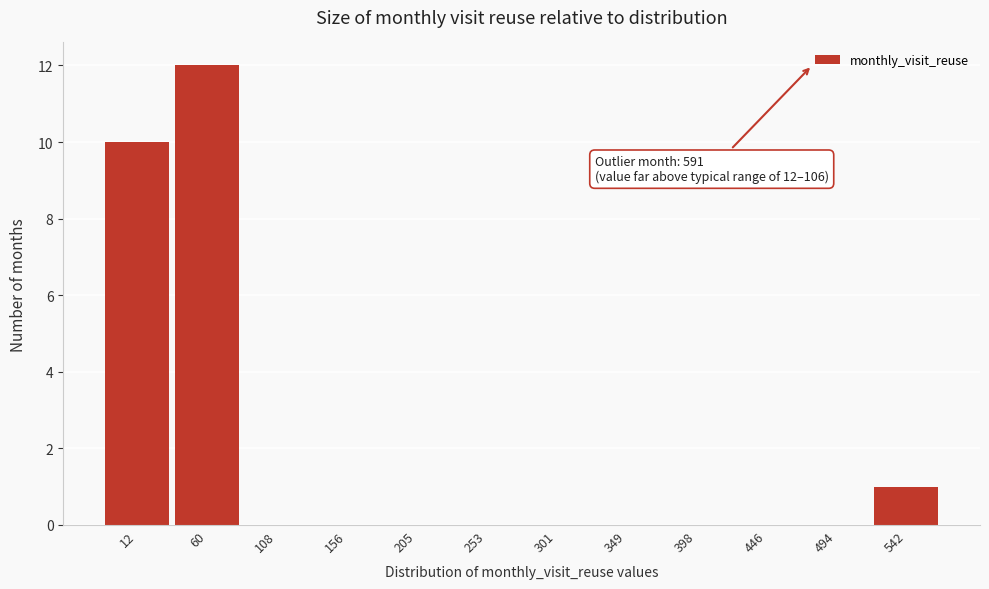

Reading right to left, transcribe all the data shown in this chart.

542=1	494=0	446=0	398=0	349=0	301=0	253=0	205=0	156=0	108=0	60=12	12=10